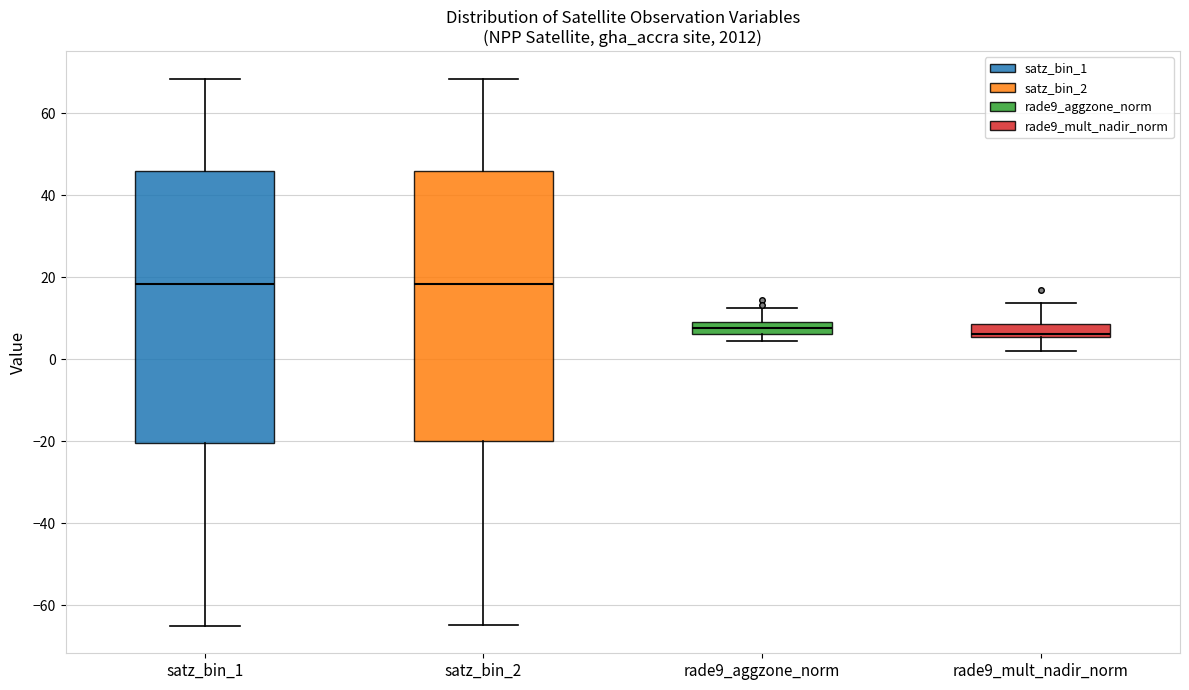

Where is the lower edge of the box for satz_bin_2 on the y-axis? The values are not printed on the chart, so give them approximately, as read against the axis.

-20